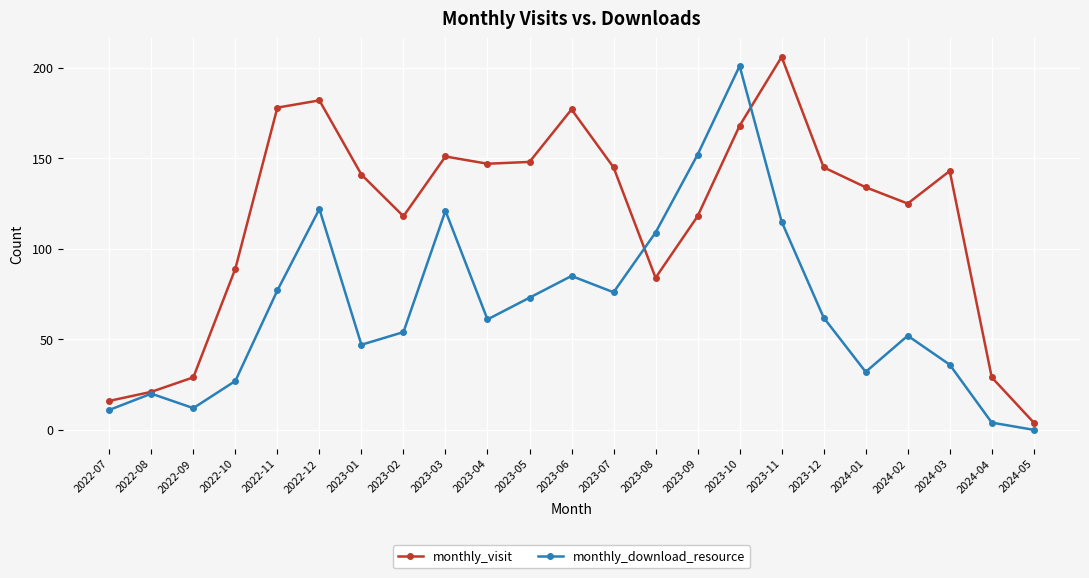

Which category has the lowest value in the monthly_visit series?

2024-05